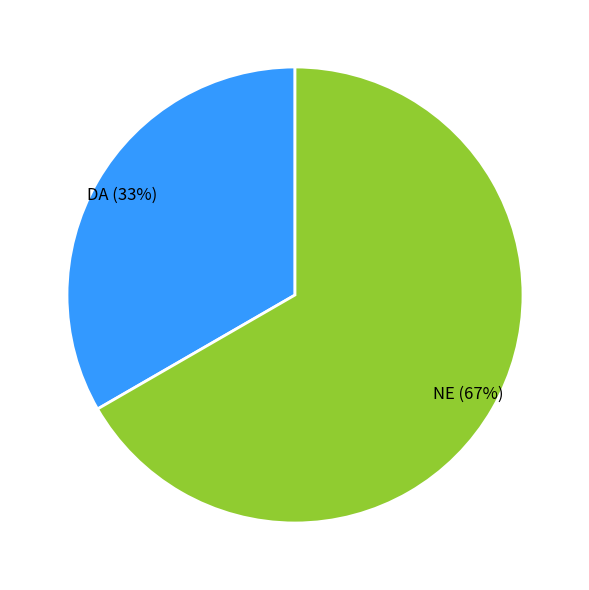

To the nearest percent, what percentage of the pie is NE?

67%